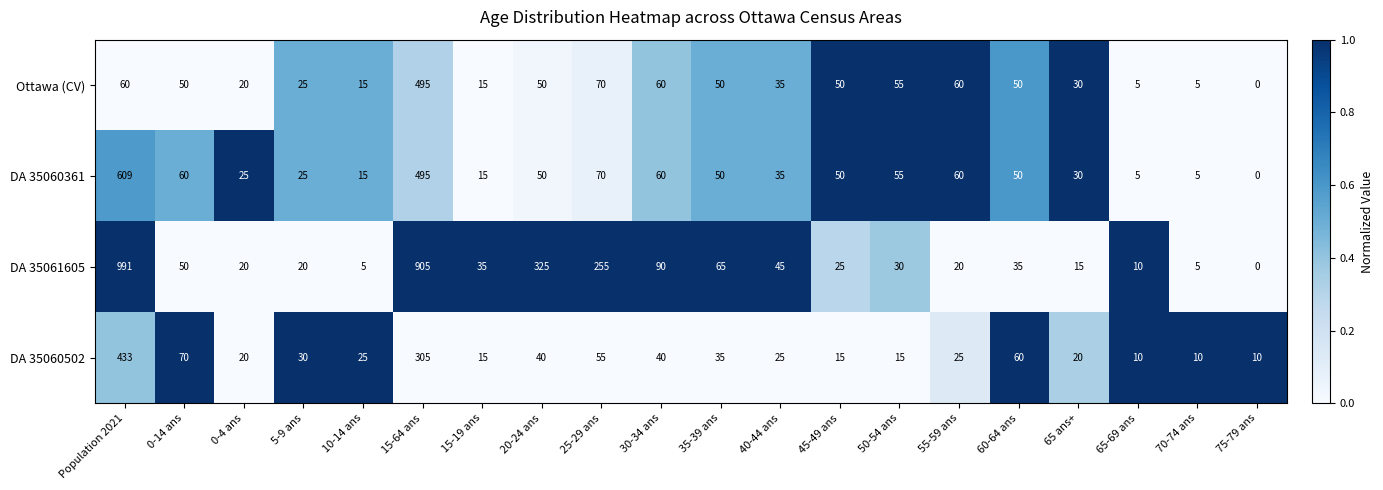

What is the sum of the DA 35060361 values at 10-14 ans and Population 2021?

624